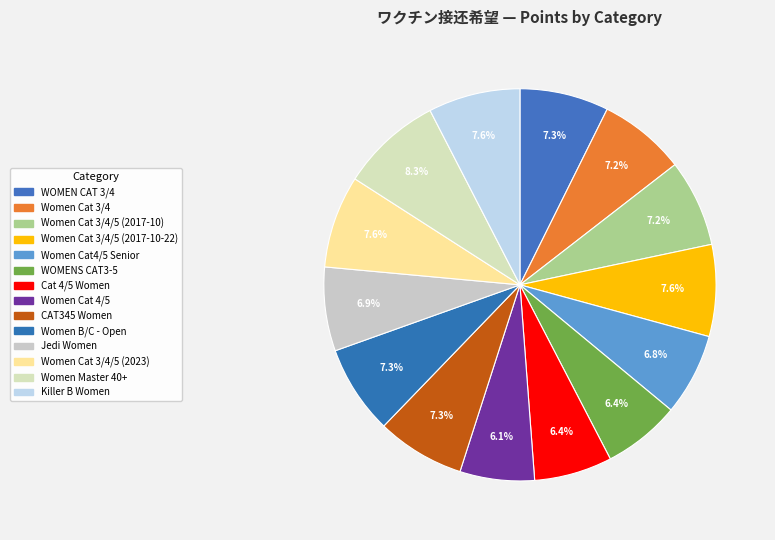

Count the number of slices in the pie.

14